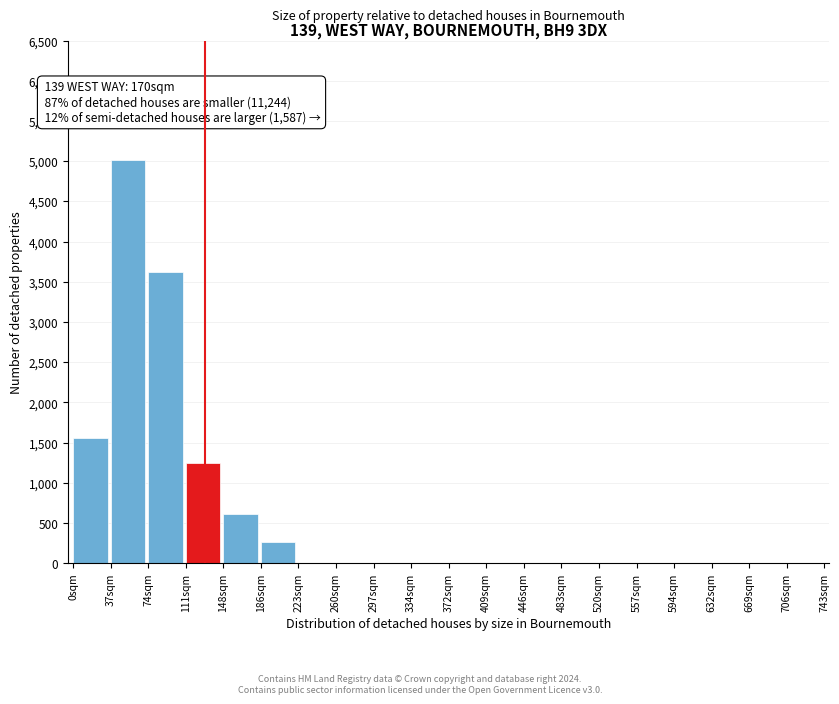

Reading left to right, extract all data points from this chart.

0sqm=1558	37sqm=5018	74sqm=3618	111sqm=1246	148sqm=612	186sqm=260	223sqm=0	260sqm=0	297sqm=0	334sqm=0	372sqm=0	409sqm=0	446sqm=0	483sqm=0	520sqm=0	557sqm=0	594sqm=0	632sqm=0	669sqm=0	706sqm=0